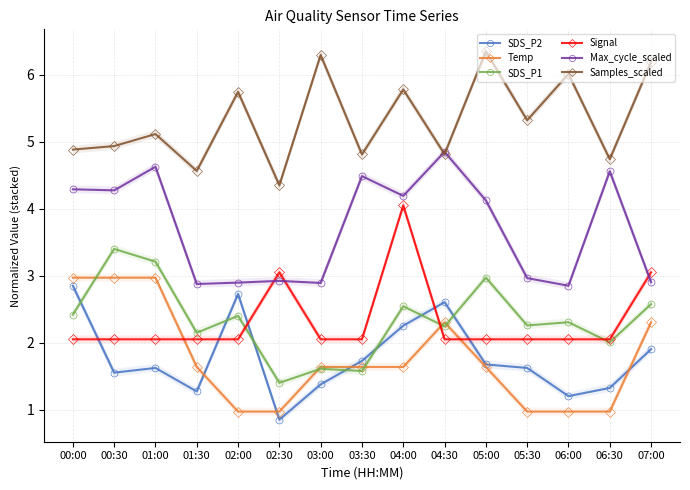

At which category is the sum across all series the highest?

04:00